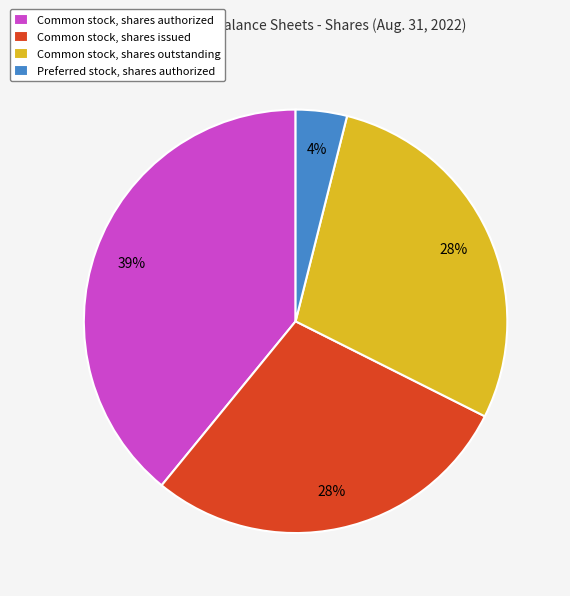

Which category has the smallest portion of the pie?

Preferred stock, shares authorized